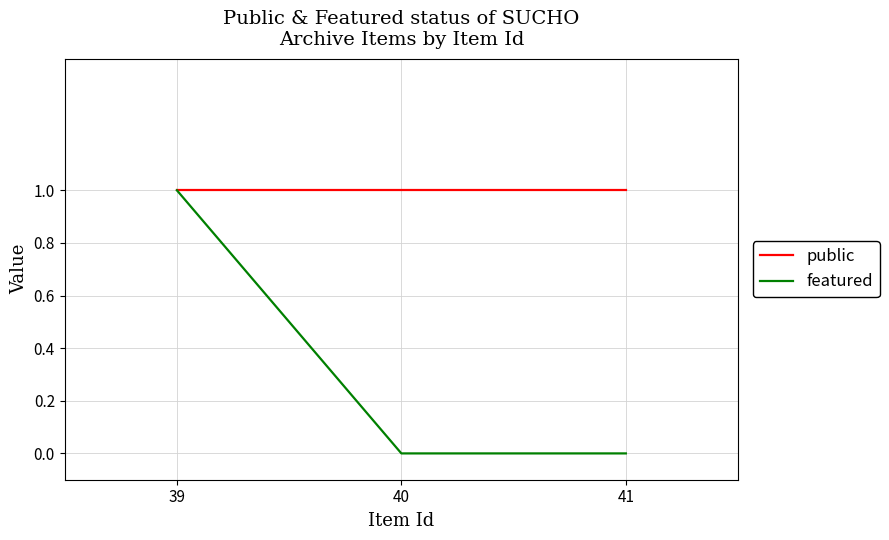

Reading left to right, list all the values displayed in this chart.

public: 1	1	1
featured: 1	0	0